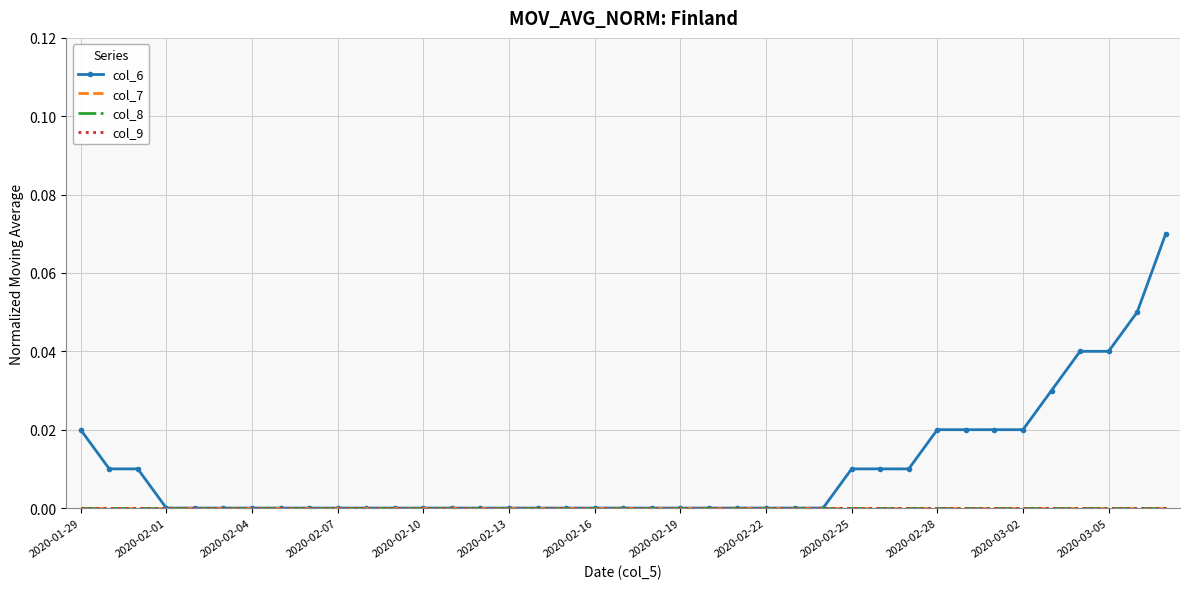

Reading right to left, extract all data points from this chart.

col_6: 0.1	0.1	0.0	0.0	0.0	0.0	0.0	0.0	0.0	0.0	0.0	0.0	0.0	0.0	0.0	0.0	0.0	0.0	0.0	0.0	0.0	0.0	0.0	0.0	0.0	0.0	0.0	0.0	0.0	0.0	0.0	0.0	0.0	0.0	0.0	0.0	0.0	0.0	0.0
col_7: 0.0	0.0	0.0	0.0	0.0	0.0	0.0	0.0	0.0	0.0	0.0	0.0	0.0	0.0	0.0	0.0	0.0	0.0	0.0	0.0	0.0	0.0	0.0	0.0	0.0	0.0	0.0	0.0	0.0	0.0	0.0	0.0	0.0	0.0	0.0	0.0	0.0	0.0	0.0
col_8: 0.0	0.0	0.0	0.0	0.0	0.0	0.0	0.0	0.0	0.0	0.0	0.0	0.0	0.0	0.0	0.0	0.0	0.0	0.0	0.0	0.0	0.0	0.0	0.0	0.0	0.0	0.0	0.0	0.0	0.0	0.0	0.0	0.0	0.0	0.0	0.0	0.0	0.0	0.0
col_9: 0.0	0.0	0.0	0.0	0.0	0.0	0.0	0.0	0.0	0.0	0.0	0.0	0.0	0.0	0.0	0.0	0.0	0.0	0.0	0.0	0.0	0.0	0.0	0.0	0.0	0.0	0.0	0.0	0.0	0.0	0.0	0.0	0.0	0.0	0.0	0.0	0.0	0.0	0.0